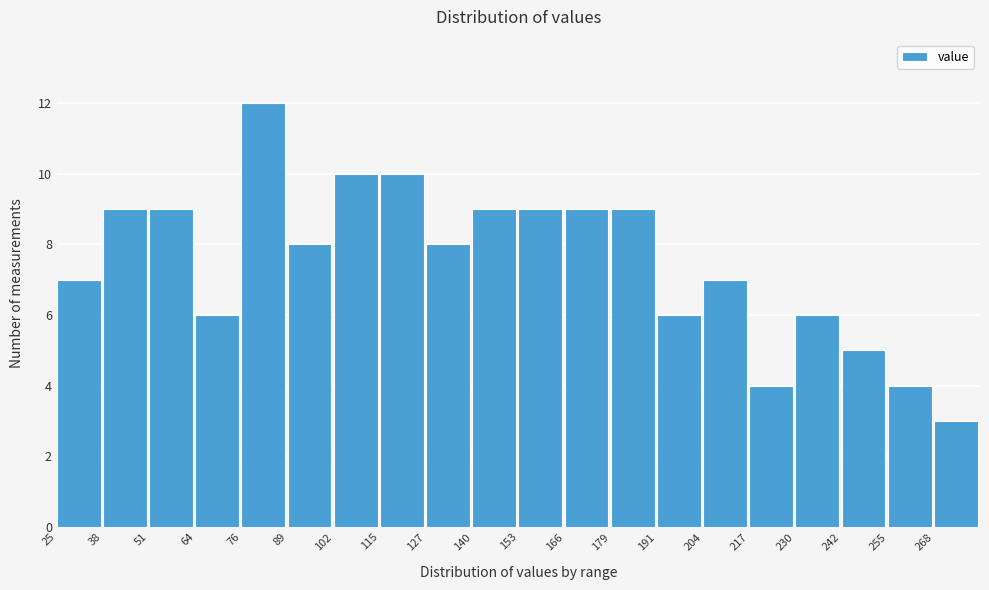

Reading left to right, transcribe this chart: for each bar, give the range it covers on the x-axis and its height. Neither the bar edges nor the heights are printed on the chart, so give them approximately, as read against the axes.

26 to 38: 7
38 to 50: 9
50 to 64: 9
64 to 76: 6
76 to 90: 12
90 to 102: 8
102 to 114: 10
114 to 128: 10
128 to 140: 8
140 to 154: 9
154 to 166: 9
166 to 178: 9
178 to 192: 9
192 to 204: 6
204 to 216: 7
216 to 230: 4
230 to 242: 6
242 to 256: 5
256 to 268: 4
268 to 280: 3